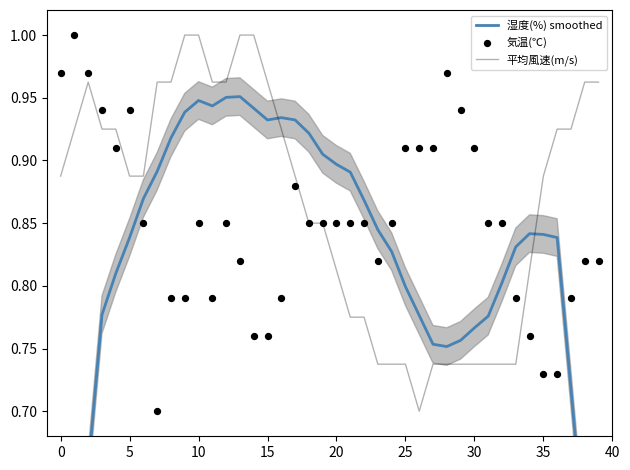

Which series contains the lowest Y value?

湿度(%) smoothed